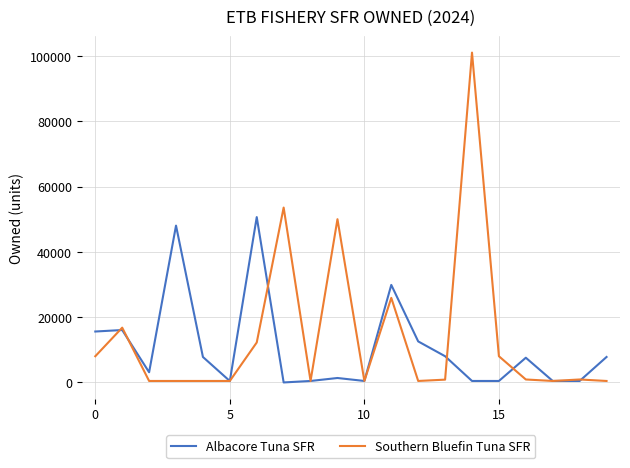

List the series in order of their peak value, lowest first.

Albacore Tuna SFR, Southern Bluefin Tuna SFR